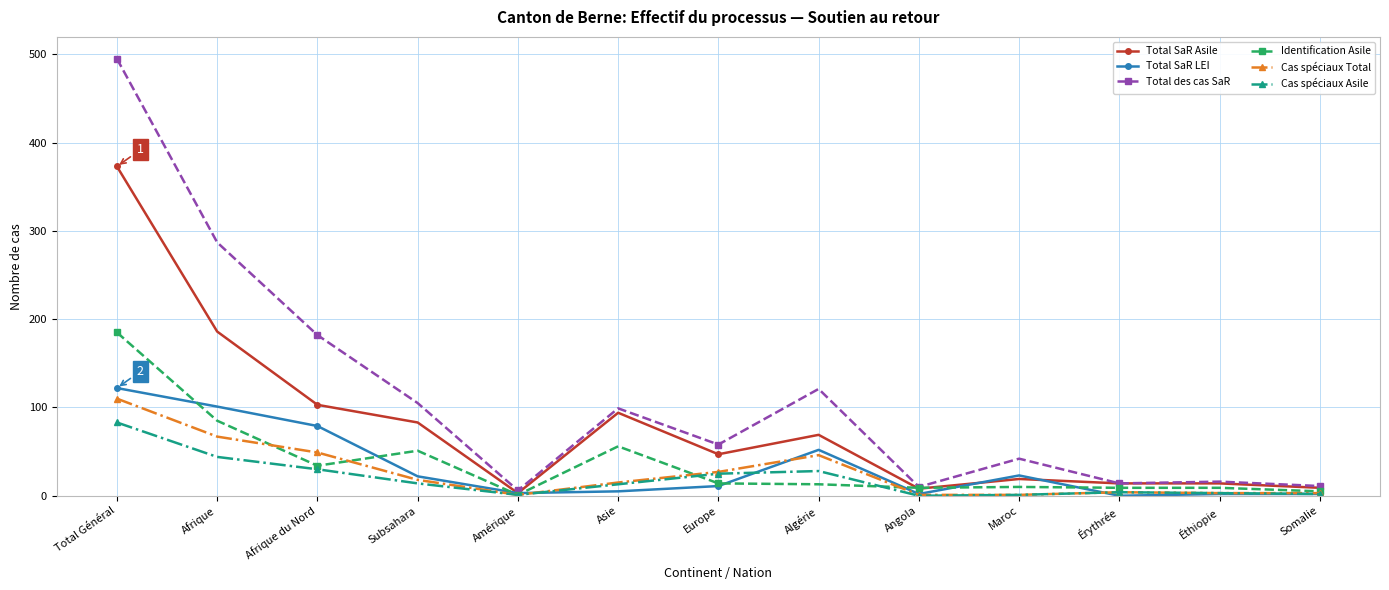

How many data points in Cas spéciaux Total are less than 15?

6